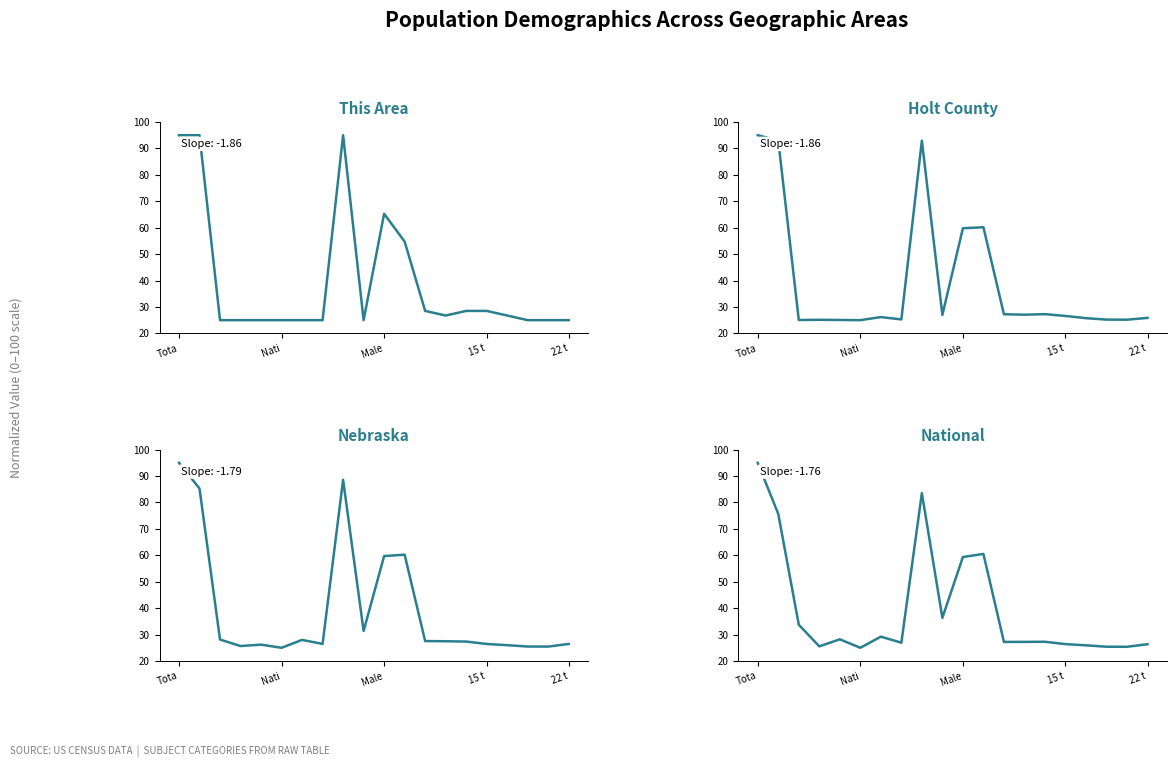

What is the value of the This Area point at the 15th from the left?

28.5